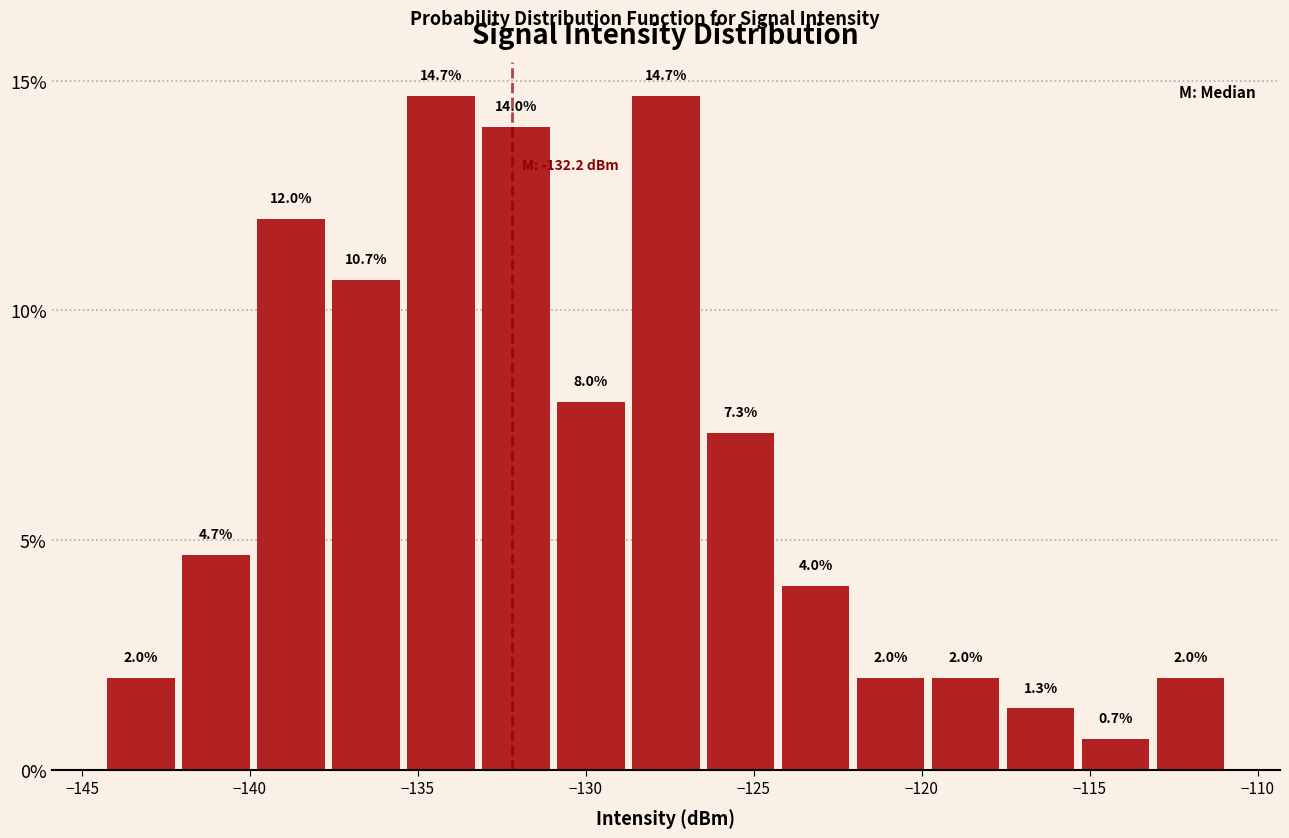

Reading left to right, list every bar in this chart as the range it spans on the x-axis followed by its height. The bar edges are not printed on the chart, so give them approximately, as read against the axis.

-144.5 to -142.0: 2.0
-142.0 to -140.0: 4.7
-140.0 to -137.5: 12.0
-137.5 to -135.5: 10.7
-135.5 to -133.0: 14.7
-133.0 to -131.0: 14.0
-131.0 to -128.5: 8.0
-128.5 to -126.5: 14.7
-126.5 to -124.5: 7.3
-124.5 to -122.0: 4.0
-122.0 to -120.0: 2.0
-120.0 to -117.5: 2.0
-117.5 to -115.5: 1.3
-115.5 to -113.0: 0.7
-113.0 to -111.0: 2.0